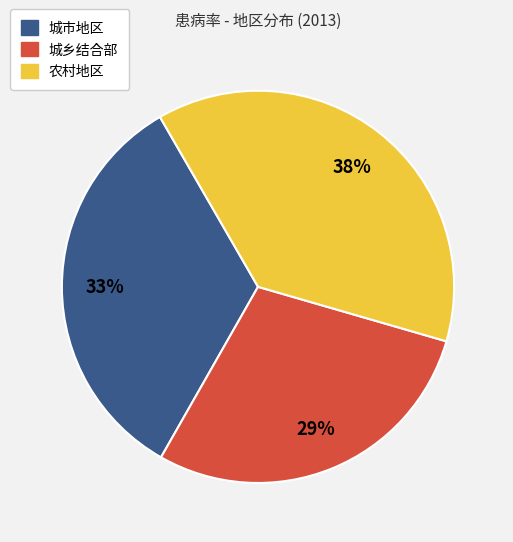

Is it true that 城市地区 is 40% of the pie?

False